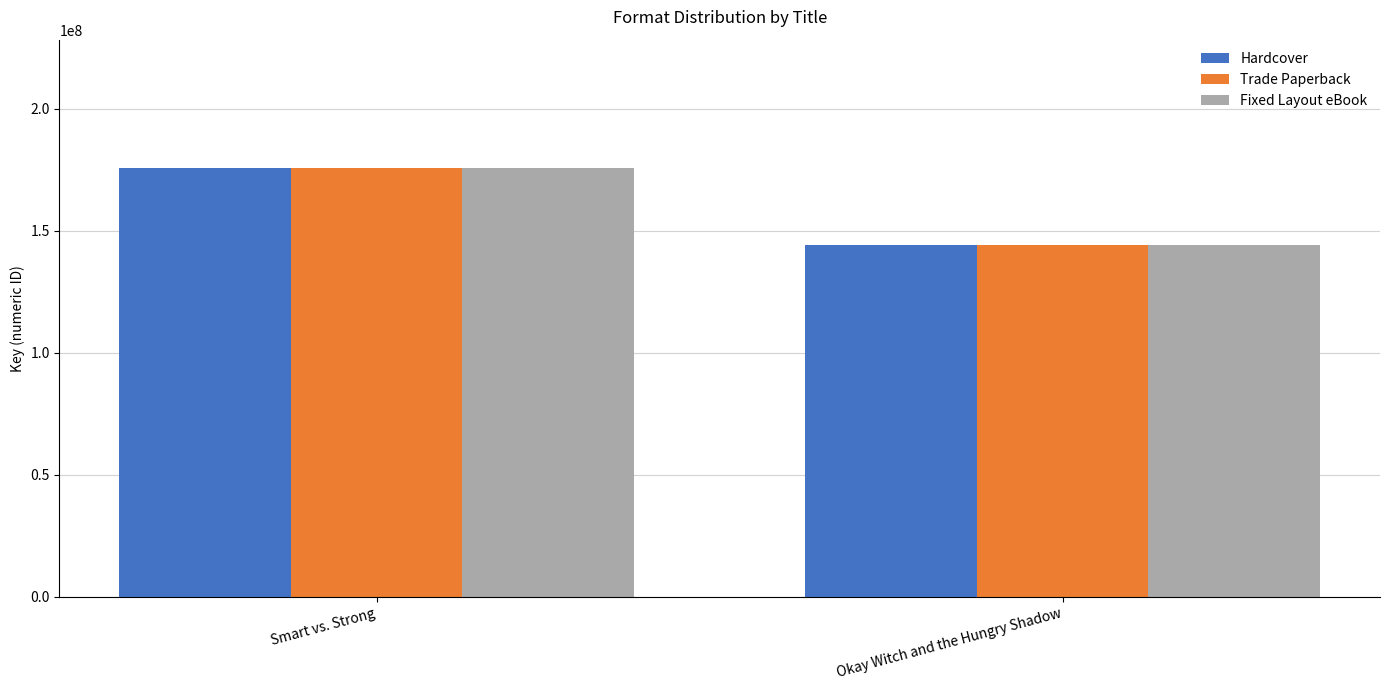

List the labels in order of Trade Paperback value, smallest first.

Okay Witch and the Hungry Shadow, Smart vs. Strong